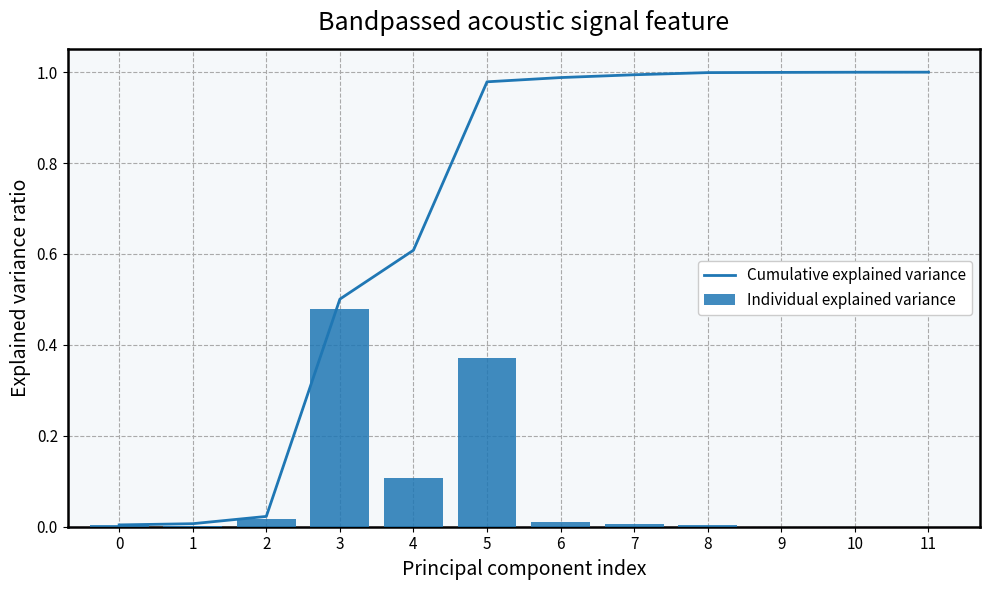

What is the difference between the maximum and minimum values in the Cumulative explained variance series?

1.0